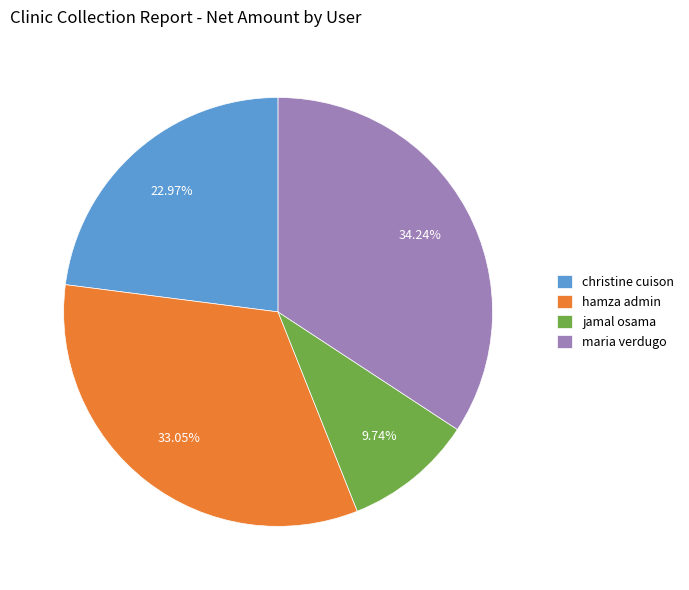

What percentage is NOT represented by christine cuison?

77.0%